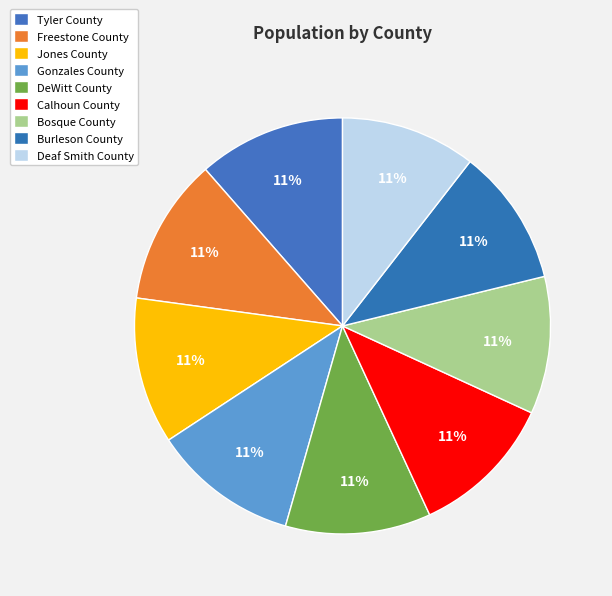

Count the number of slices in the pie.

9